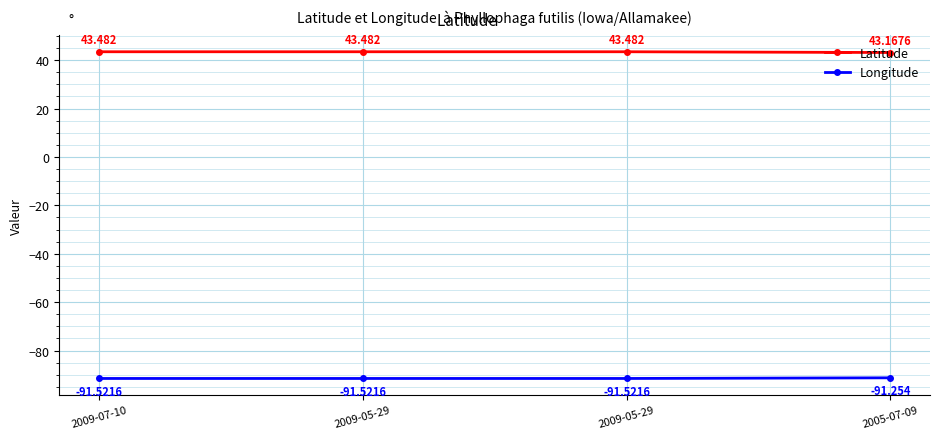

What is the label of the 1st point from the right?

2005-07-09